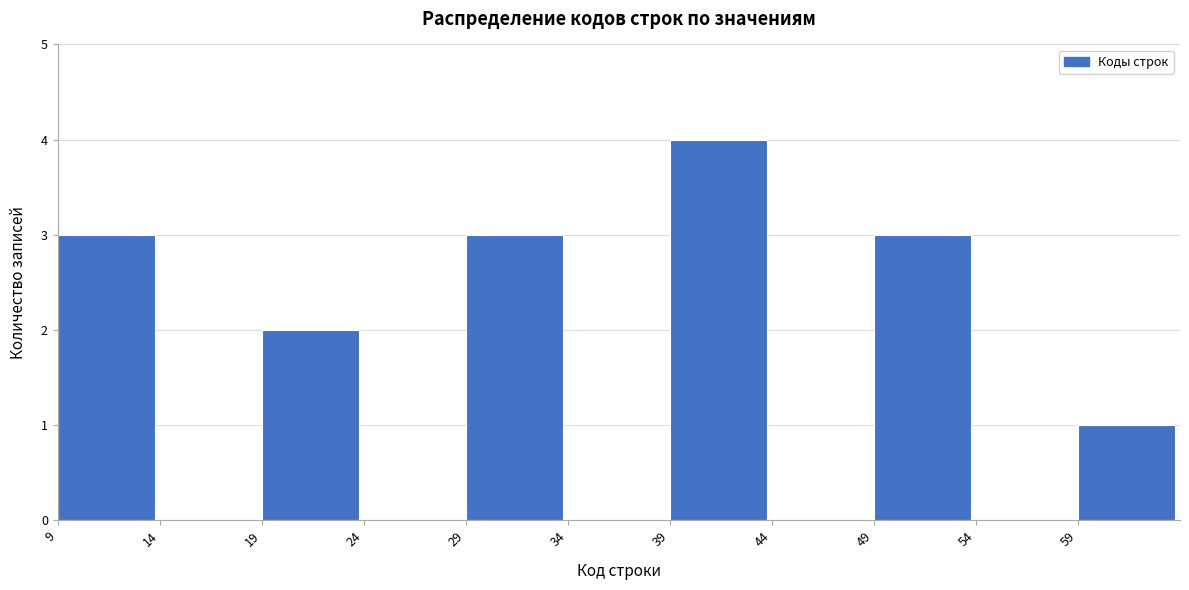

Reading left to right, transcribe this chart: for each bar, give the range it covers on the x-axis and its height. The values are not printed on the chart, so give them approximately, as read against the axis.

9.5 to 14.5: 3
14.5 to 19.5: 0
19.5 to 24.5: 2
24.5 to 29.5: 0
29.5 to 34.5: 3
34.5 to 39.5: 0
39.5 to 44.5: 4
44.5 to 49.5: 0
49.5 to 54.5: 3
54.5 to 59.5: 0
59.5 to 64.5: 1